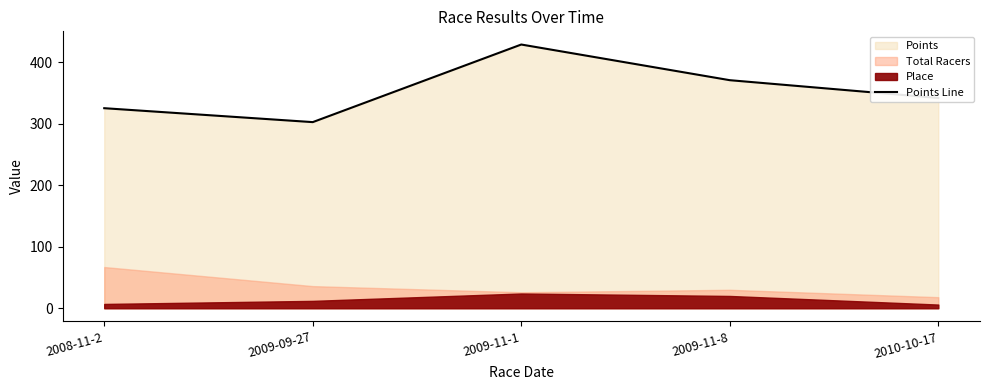

What is the approximate value at 2009-11-1?

428.8